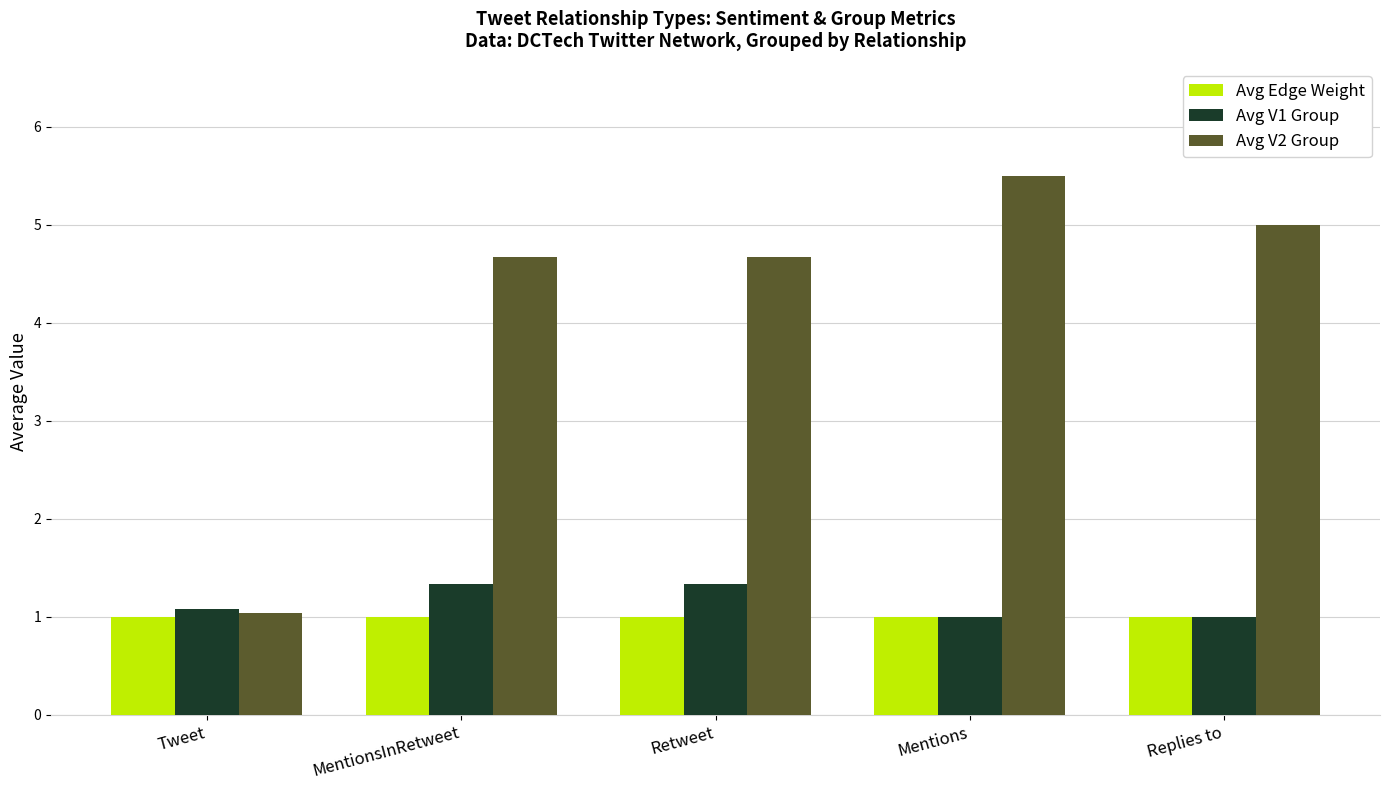

Is it true that Avg Edge Weight equals 1.0 at Replies to?

True